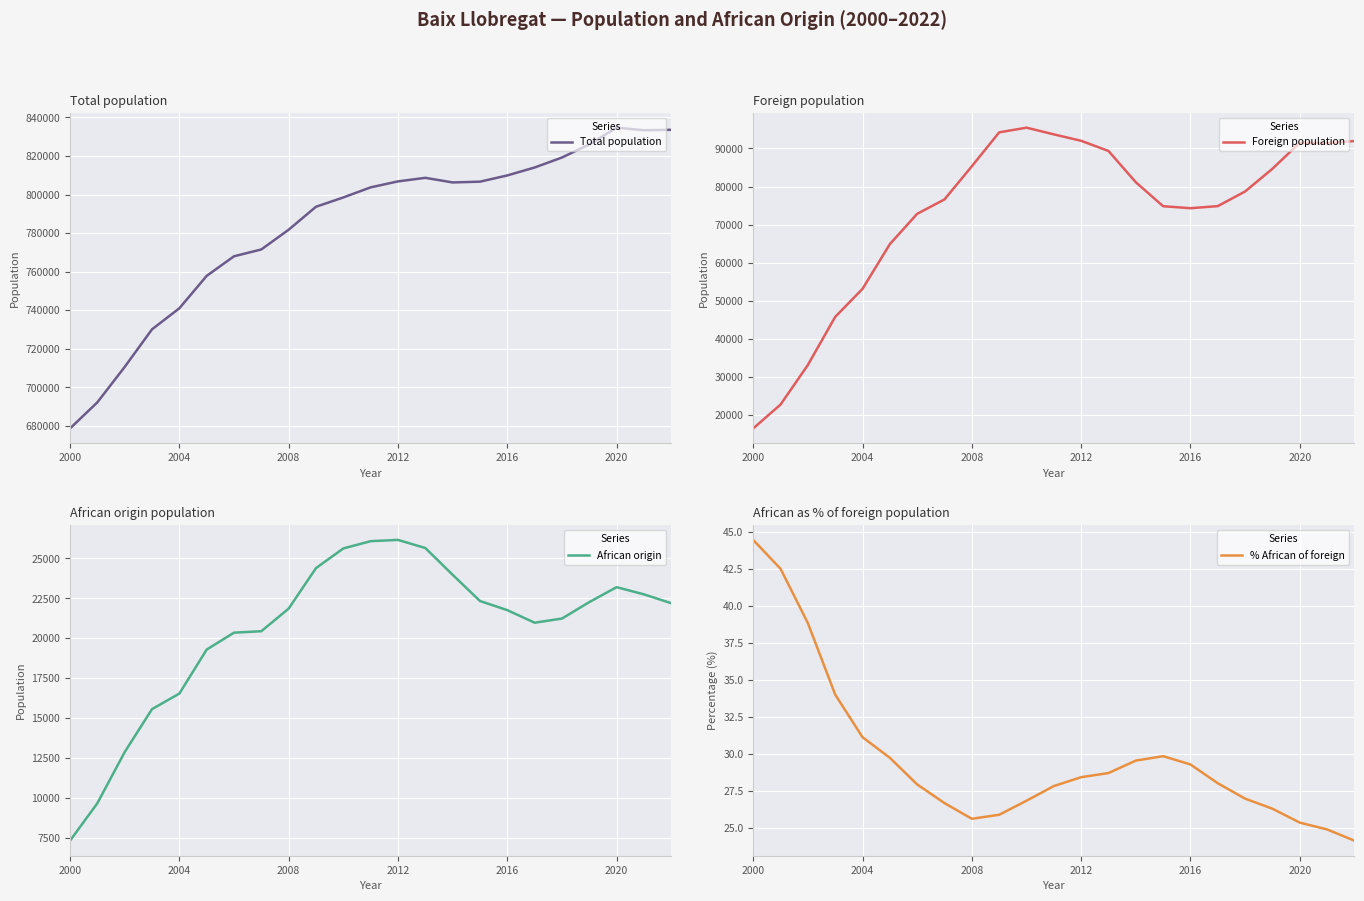

What is the highest value of the Foreign population series?

95471